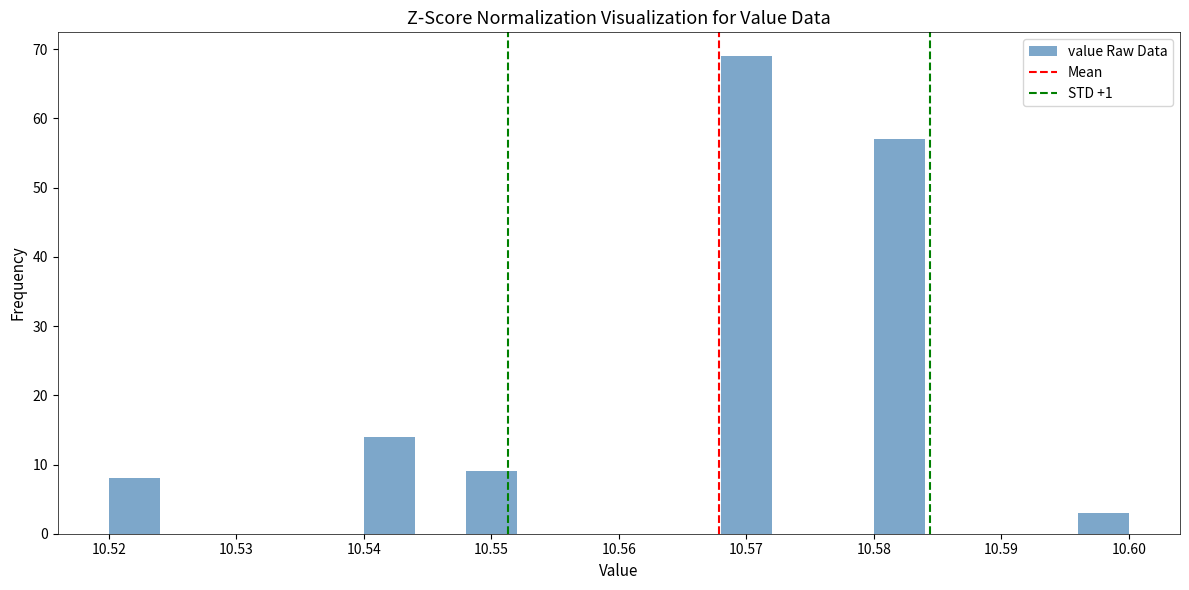

How tall is the bar that spans 10.548 to 10.552 on the x-axis? The values are not printed on the chart, so give them approximately, as read against the axis.

9